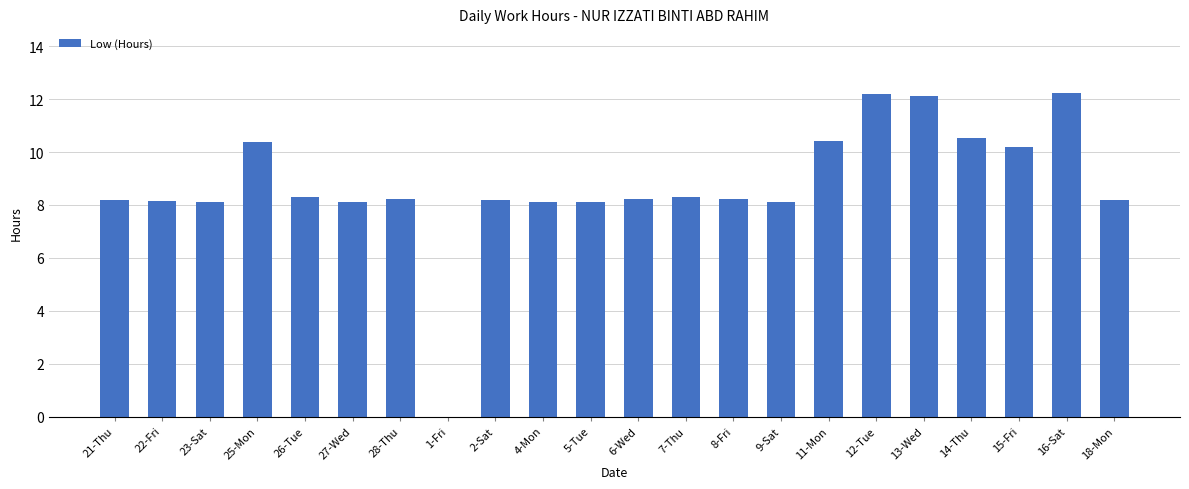

What is the maximum value shown in the chart?

12.2